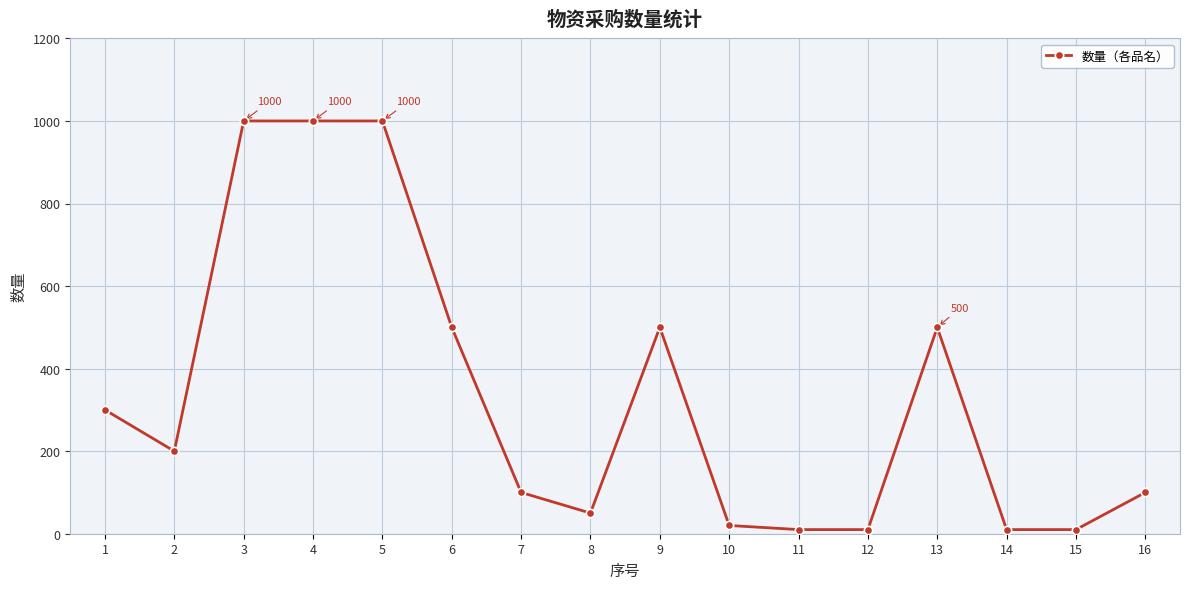

How many data points are less than 200?

8